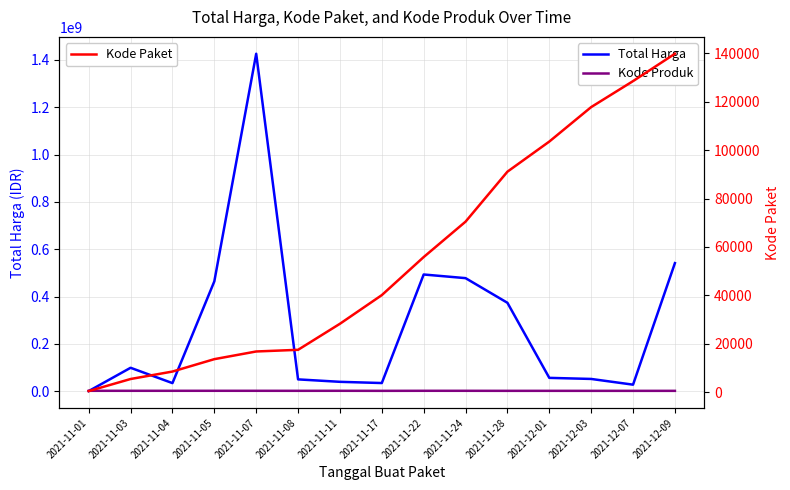

True or false: Kode Produk and Total Harga intersect in this chart.

True